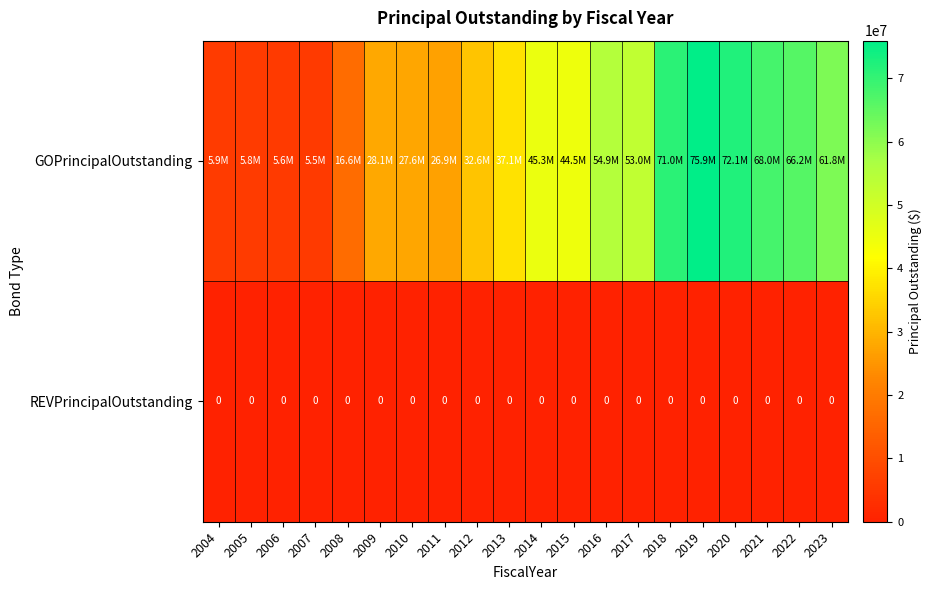

Is it true that REVPrincipalOutstanding equals 0 at 2016?

True